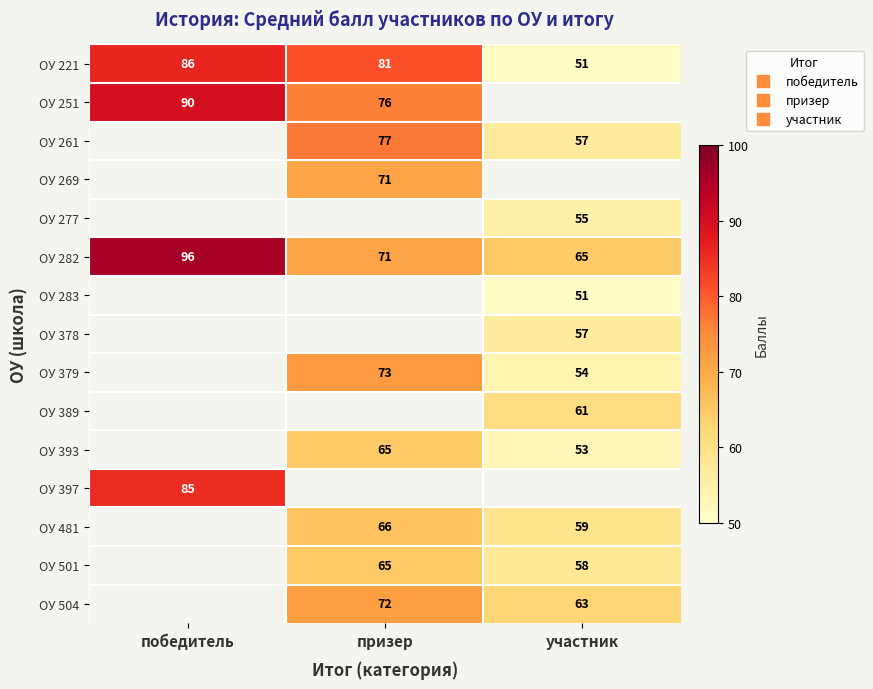

Which has a higher value, победитель or призер?

победитель